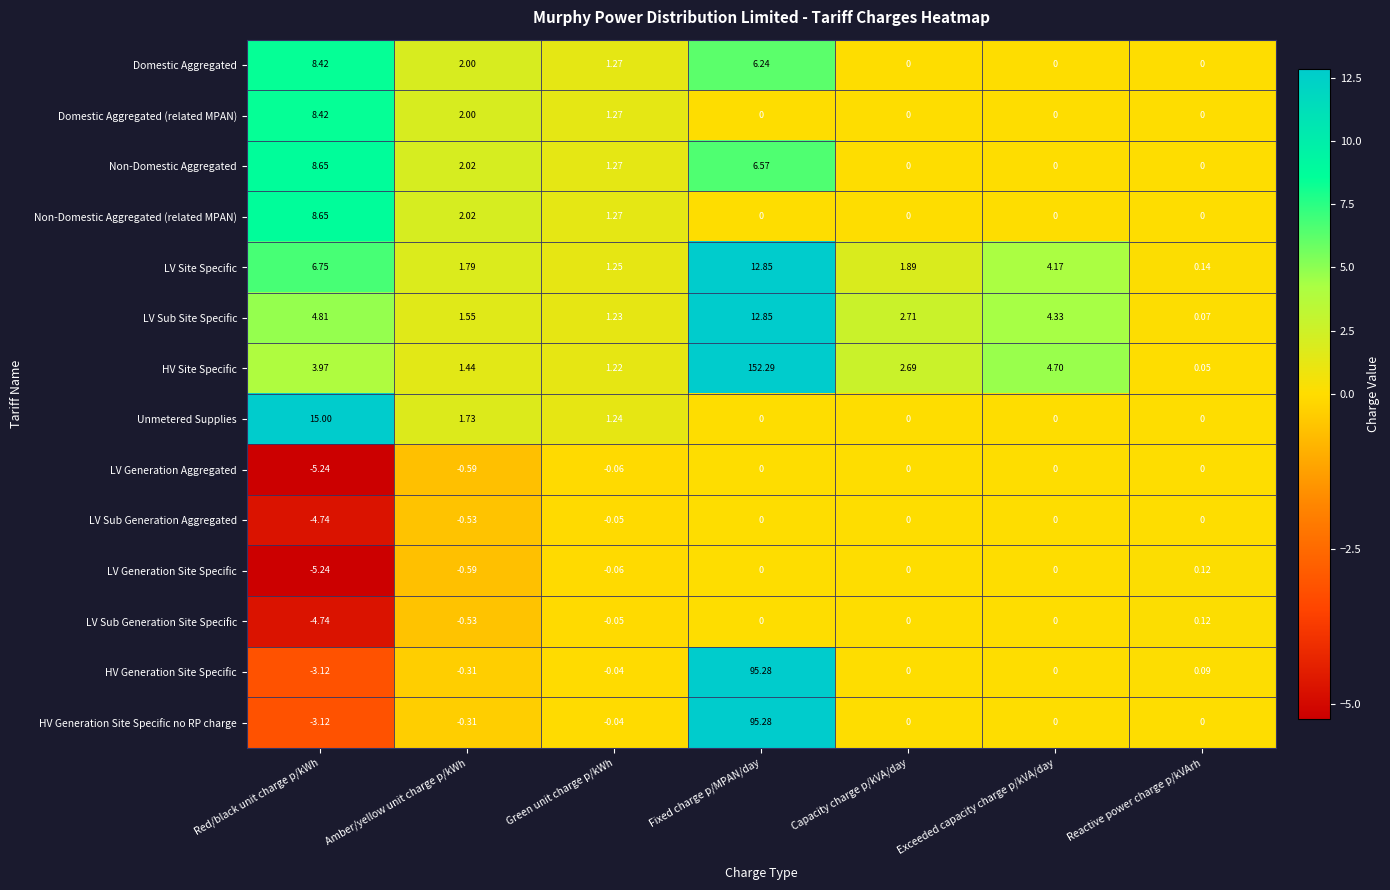

Is the value of LV Site Specific at Fixed charge p/MPAN/day greater than the value of LV Sub Generation Aggregated at Reactive power charge p/kVArh?

Yes